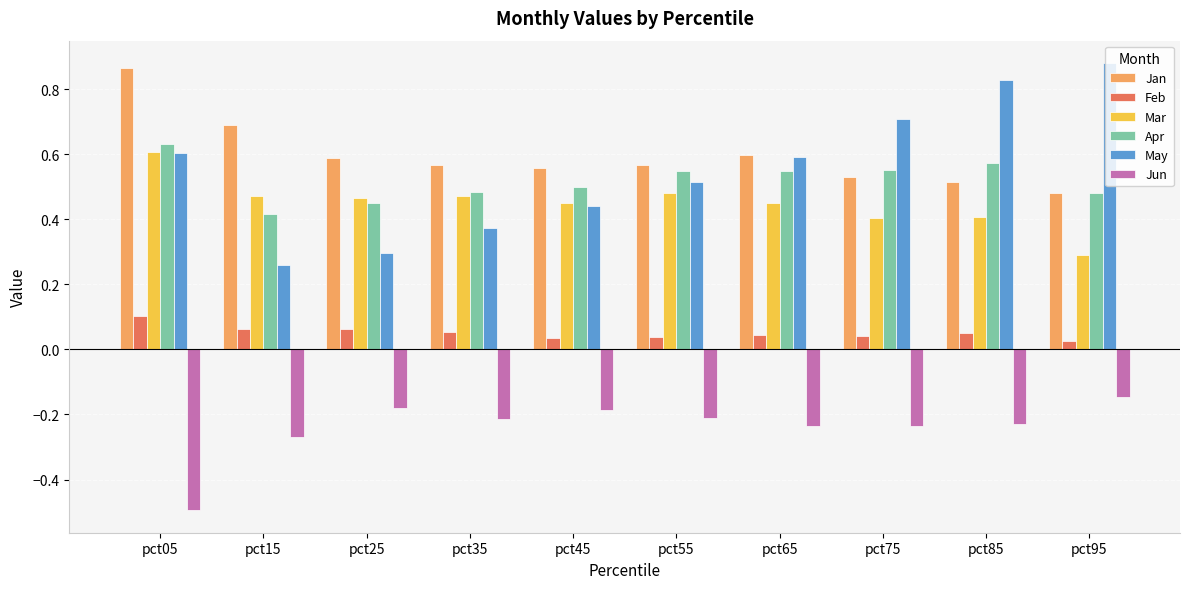

Is the value of Jan at pct95 greater than the value of Apr at pct65?

No